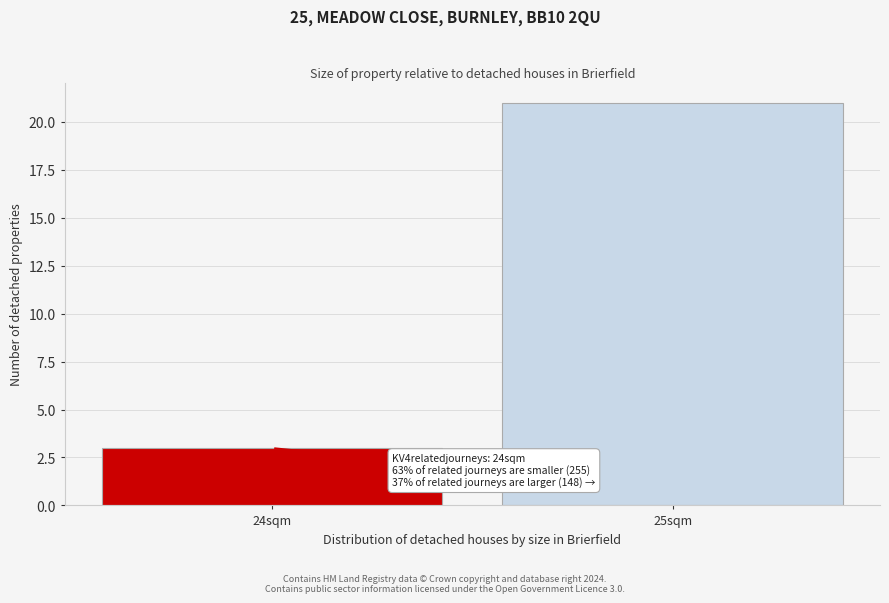

Reading right to left, extract all data points from this chart.

21	3